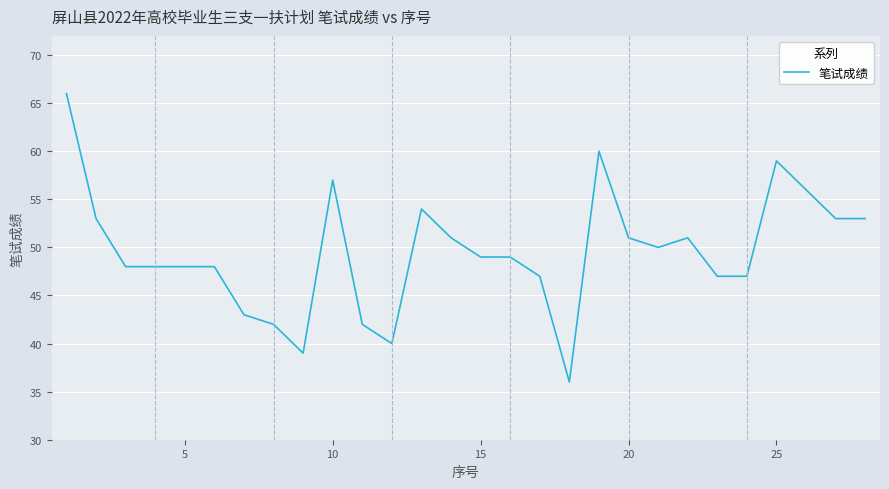

Reading left to right, what are all the values shown in this chart?

66	53	48	48	48	48	43	42	39	57	42	40	54	51	49	49	47	36	60	51	50	51	47	47	59	56	53	53